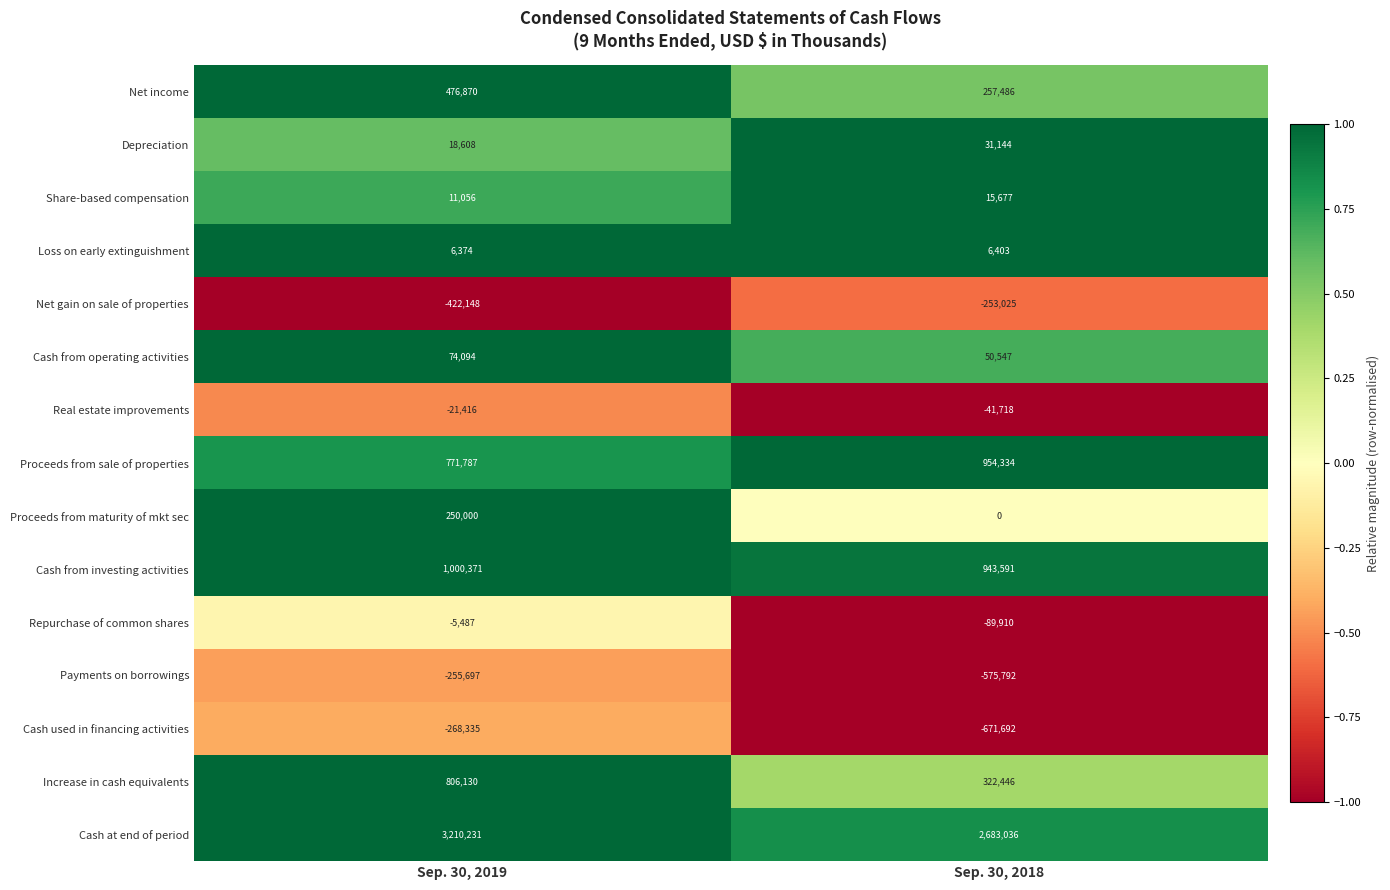

What is the sum of the Proceeds from maturity of mkt sec values at Sep. 30, 2018 and Sep. 30, 2019?

250000